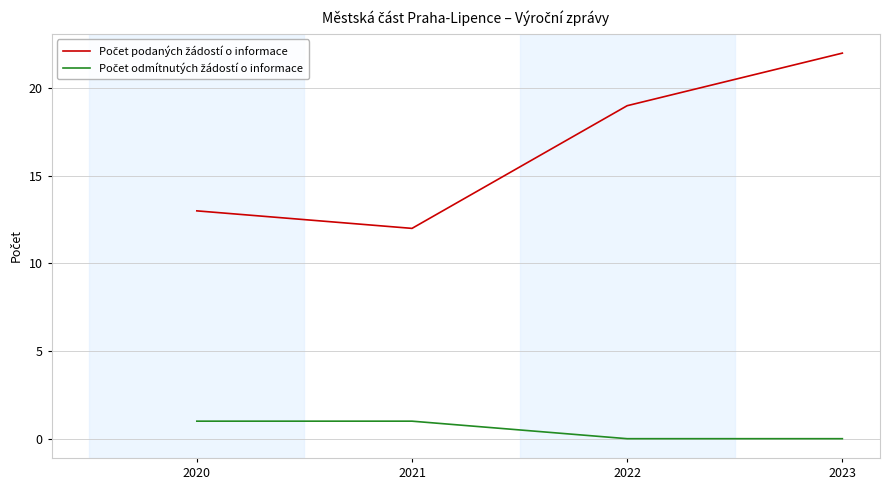

At which category is the sum across all series the highest?

2023